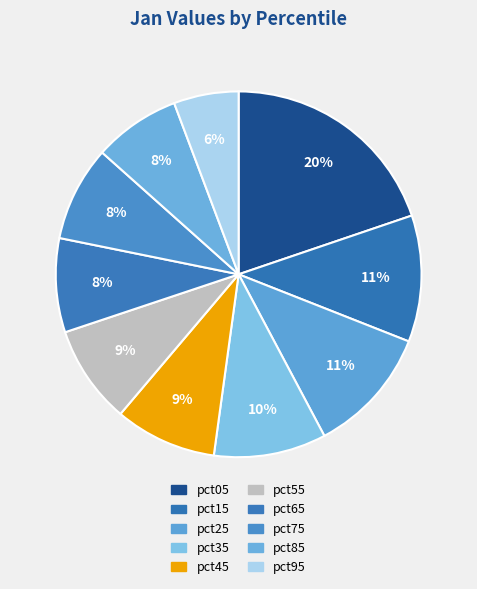

Which category has the smallest portion of the pie?

pct95